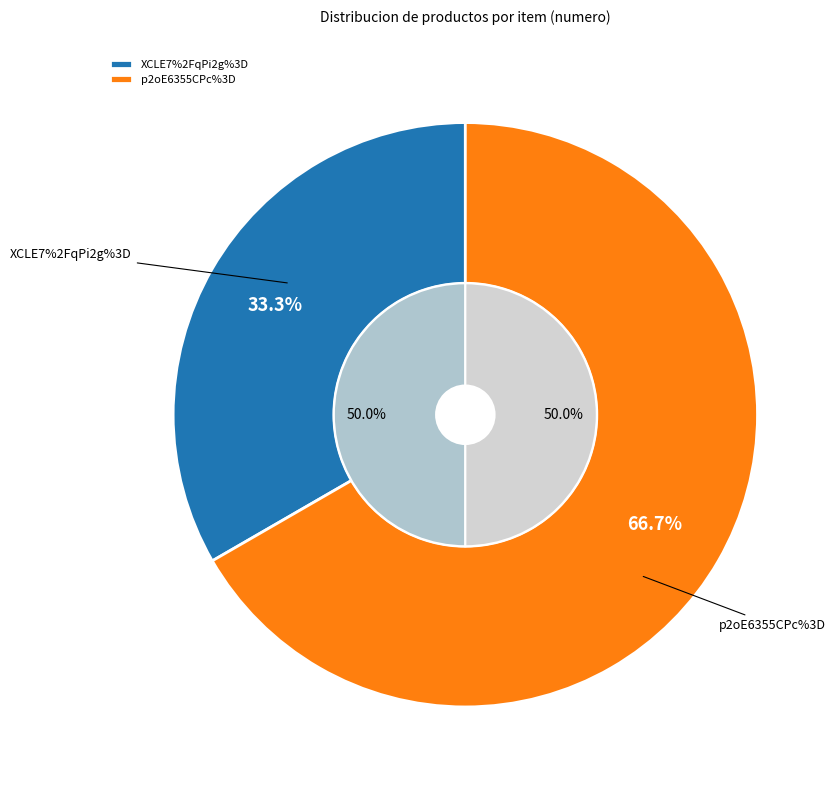

What is the total percentage of p2oE6355CPc%3D and XCLE7%2FqPi2g%3D?

100.0%